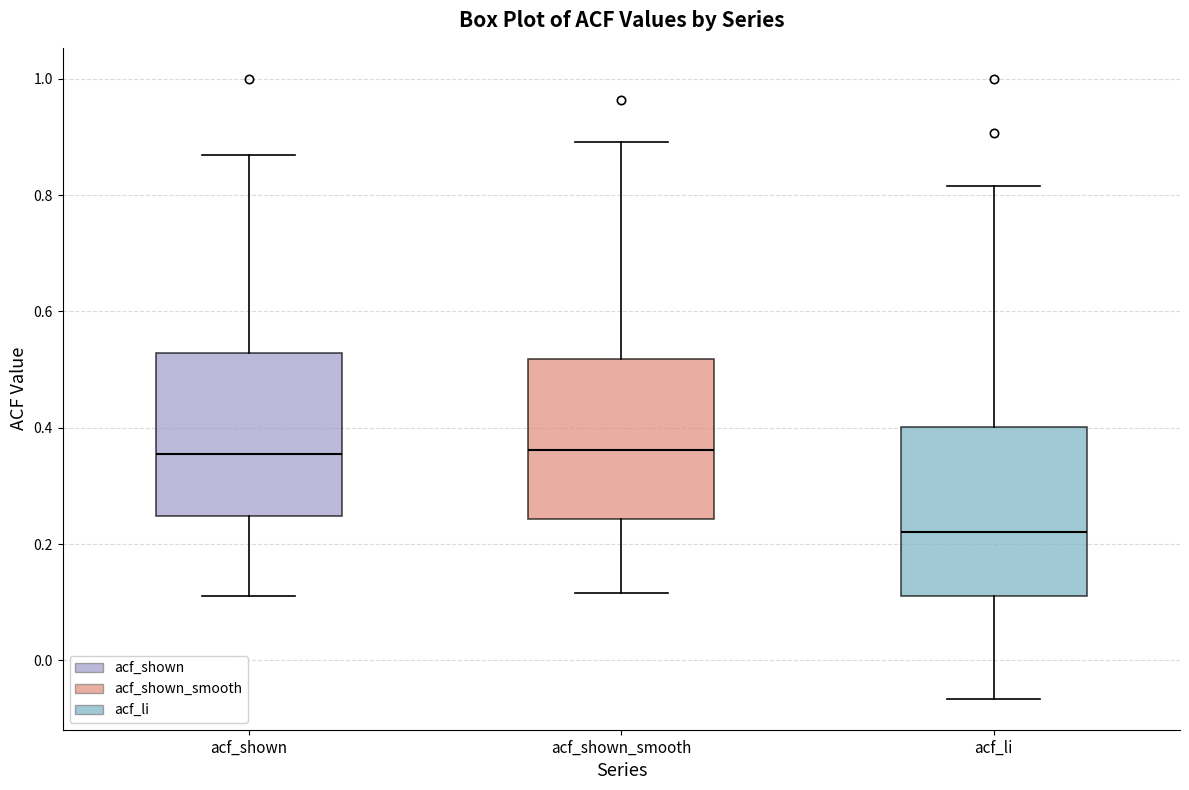

Reading left to right, transcribe this box plot: for each box, give where its median line is, the range the box spans, and where its two whiskers end, as read against the y-axis. The values are not printed on the chart, so give them approximately, as read against the axis.

acf_shown: median 0.36, box 0.24 to 0.52, whiskers 0.12 to 0.86
acf_shown_smooth: median 0.36, box 0.24 to 0.52, whiskers 0.12 to 0.90
acf_li: median 0.22, box 0.12 to 0.40, whiskers -0.06 to 0.82